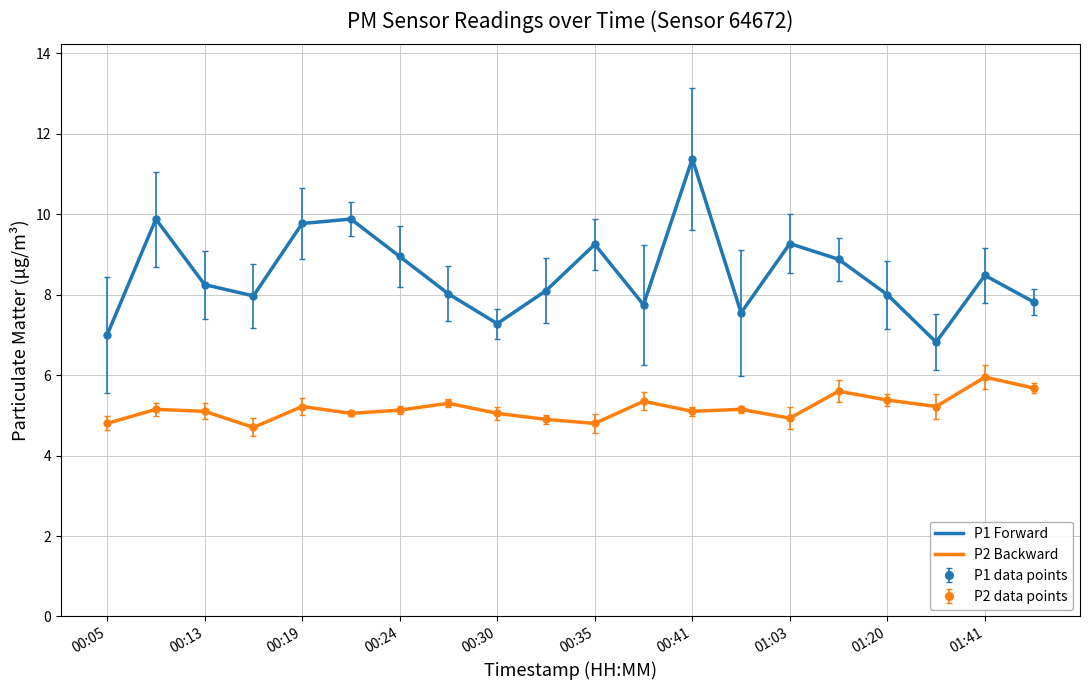

Which series has the largest range (max minus min)?

P1 Forward